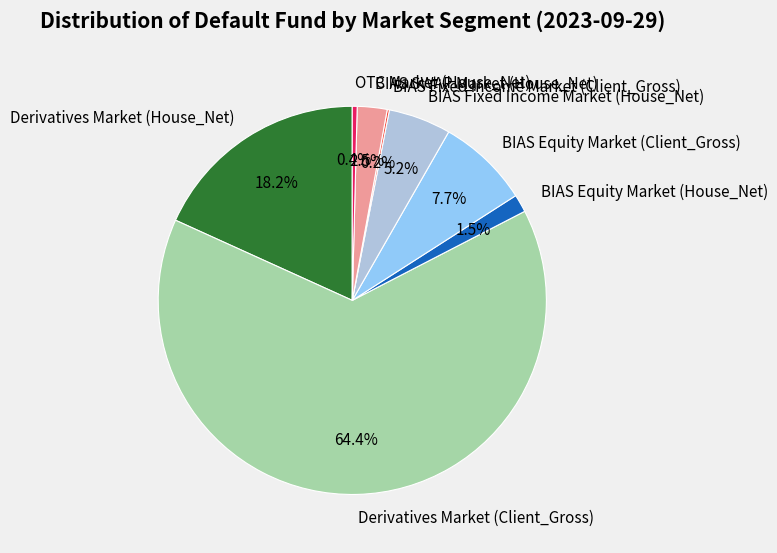

Is the sum of BIAS Fixed Income Market (House_Net) and BIAS Equity Market (House_Net) greater than half?

No